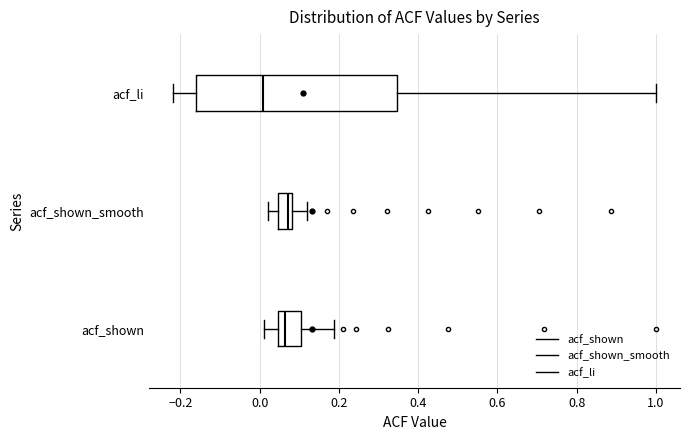

Reading bottom to top, transcribe this box plot: for each box, give where its median line is, the range the box spans, and where its two whiskers end, as read against the x-axis. The values are not printed on the chart, so give them approximately, as read against the axis.

acf_shown: median 0.06, box 0.04 to 0.10, whiskers 0.02 to 0.18
acf_shown_smooth: median 0.08 (just left of the box's right edge), box 0.04 to 0.08, whiskers 0.02 to 0.12
acf_li: median 0.00, box -0.16 to 0.34, whiskers -0.22 to 1.00